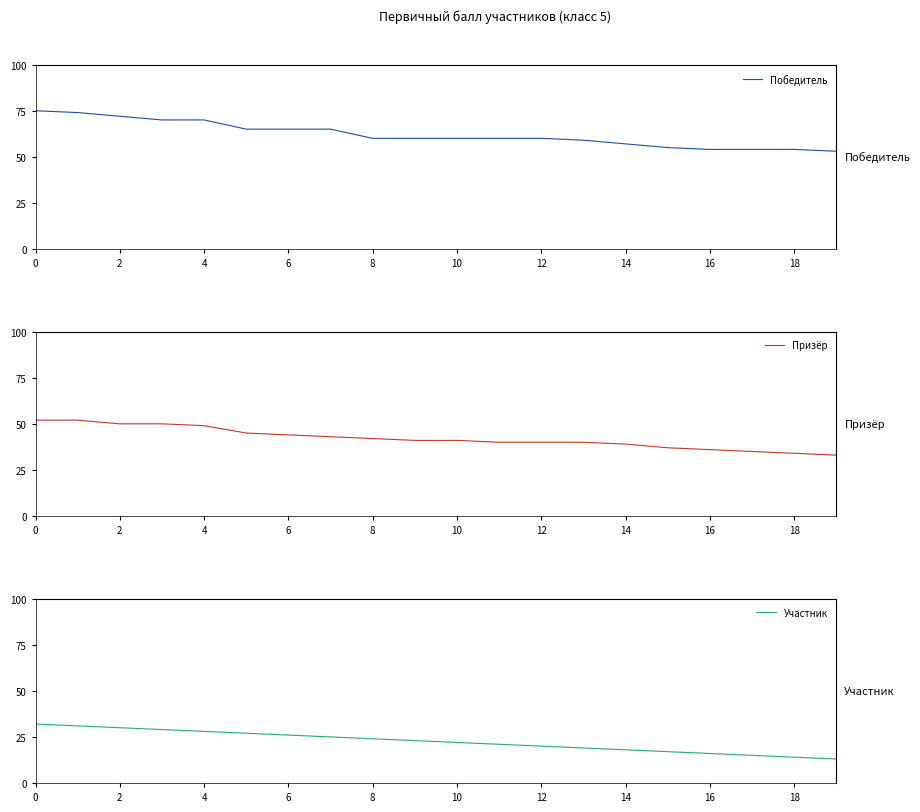

What is the greatest value displayed?

75